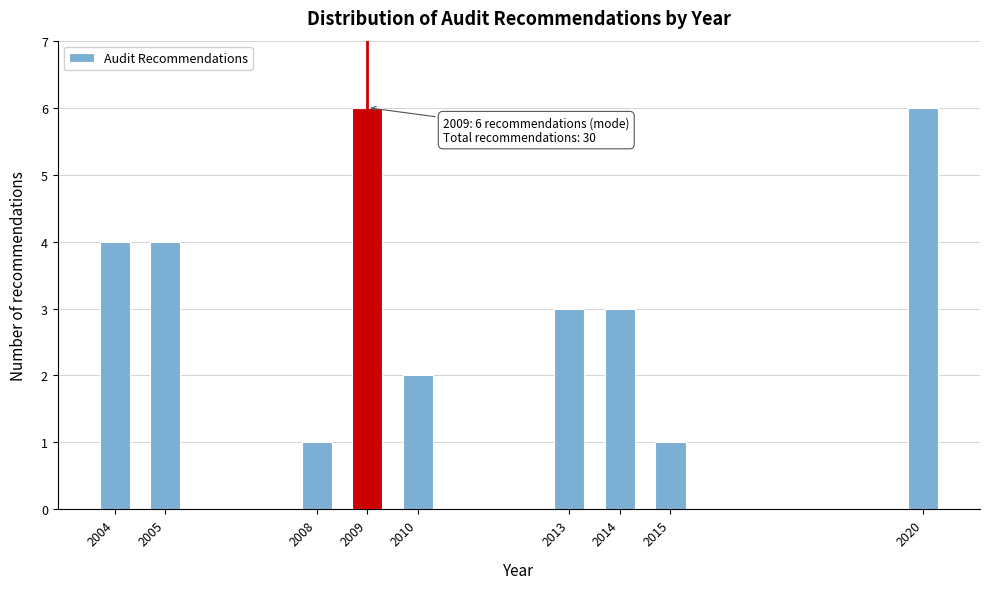

Reading left to right, what are all the values shown in this chart?

2004=4	2005=4	2008=1	2009=6	2010=2	2013=3	2014=3	2015=1	2020=6